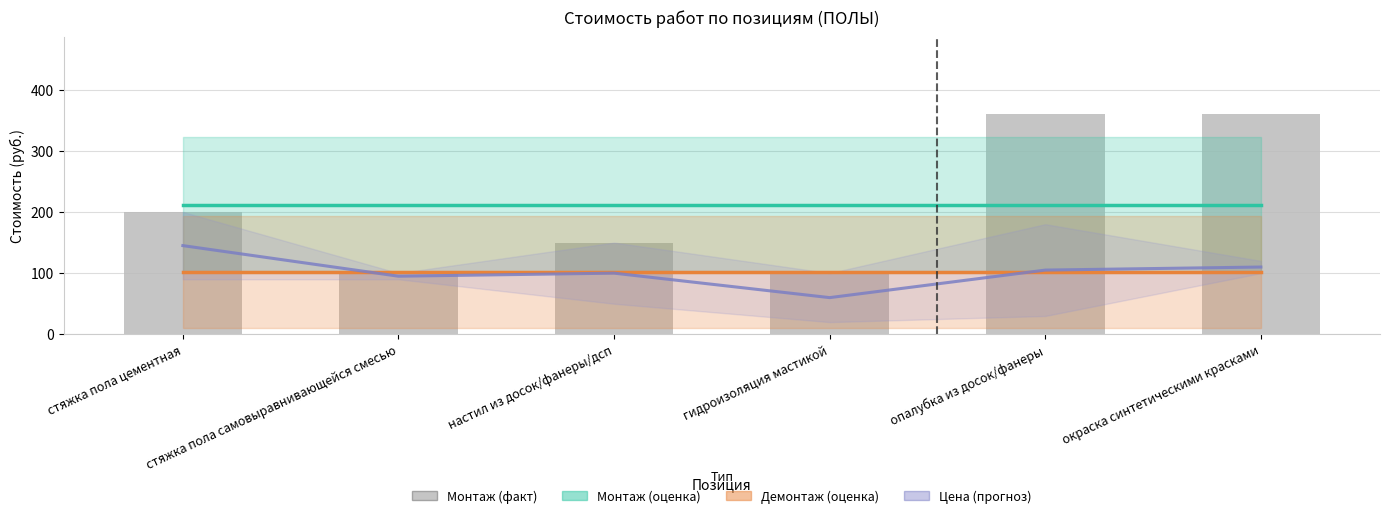

Between стяжка пола самовыравнивающейся смесью and опалубка из досок/фанеры, which series saw the biggest shift?

Монтаж (факт)